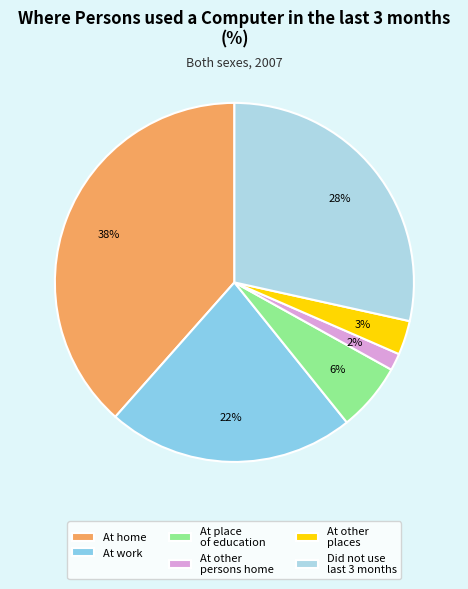

Count the number of slices in the pie.

6